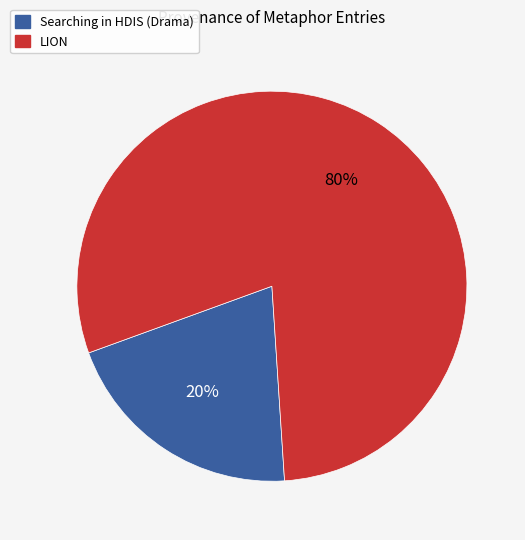

To the nearest percent, what is the combined percentage of Searching in HDIS (Drama) and LION?

100%